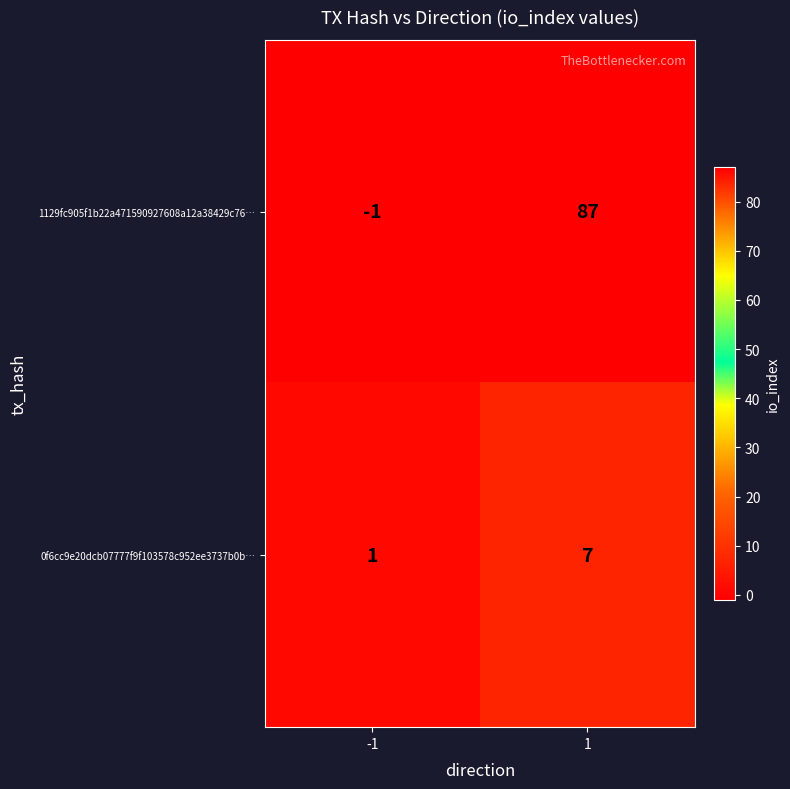

How many values in 1129fc905f1b22a471590927608a12a38429c76… are below zero?

1